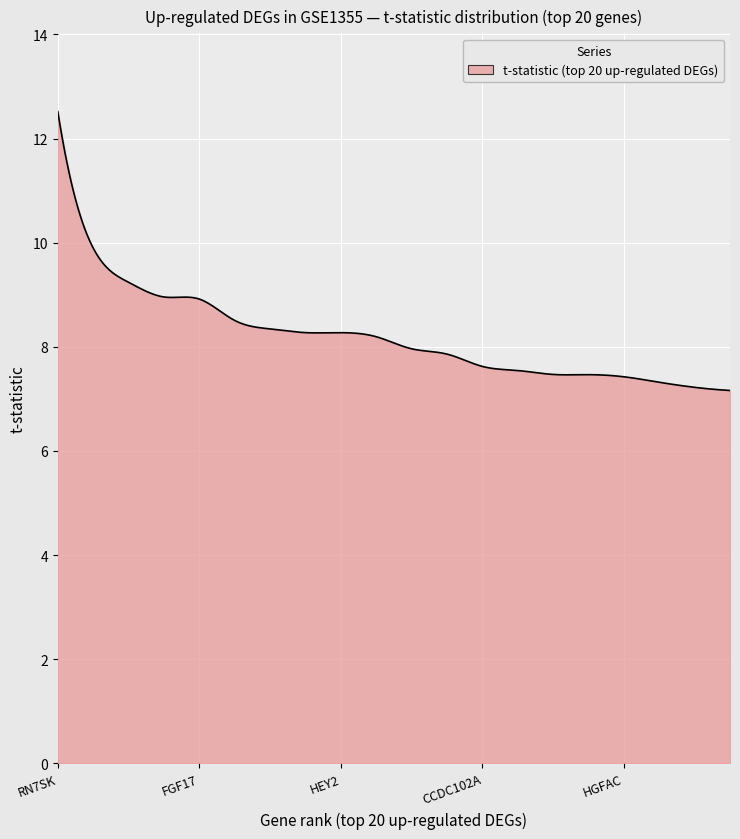

What is the greatest value displayed?

12.5